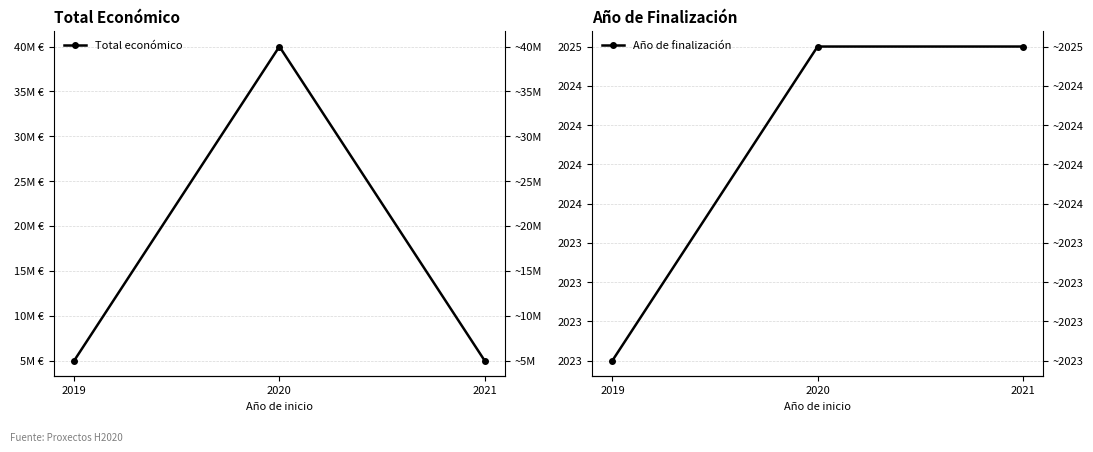

What is the value of the Año de finalización point at the 1st from the left?

2023